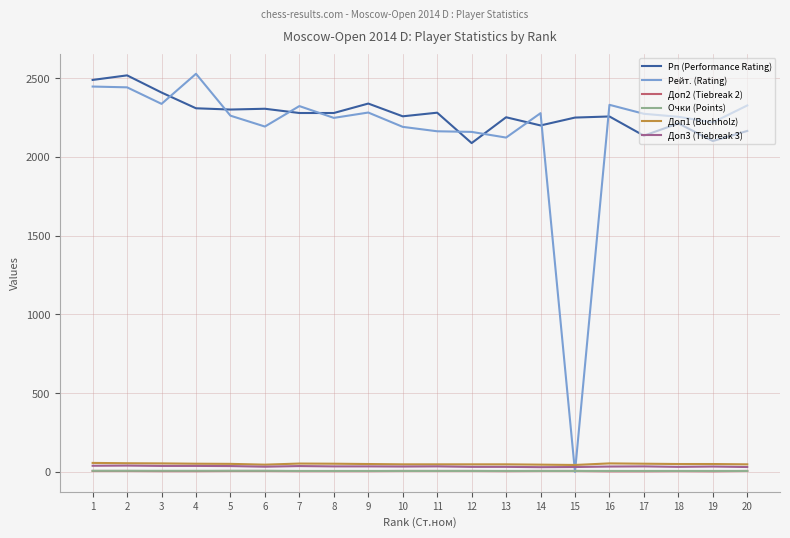

True or false: Доп2 (Tiebreak 2) and Доп3 (Tiebreak 3) cross at least once.

False